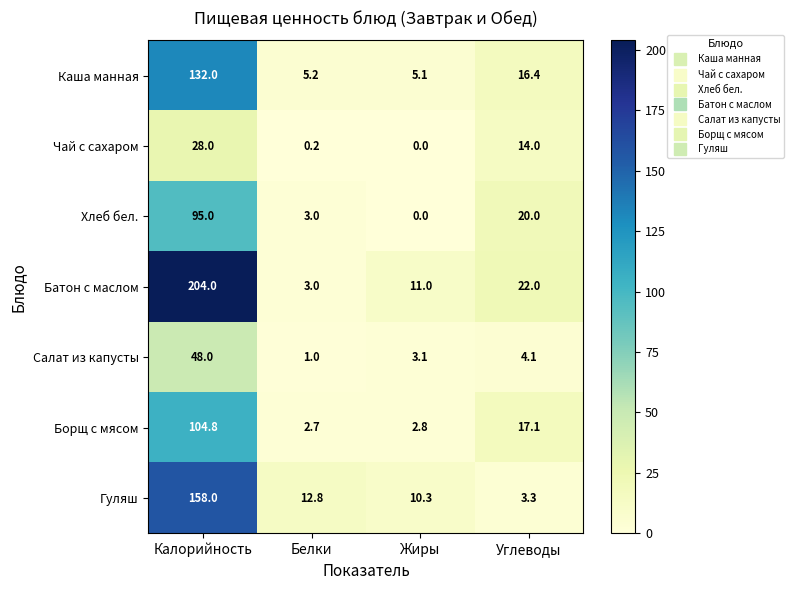

Which series changed the most between Калорийность and Белки?

Батон с маслом